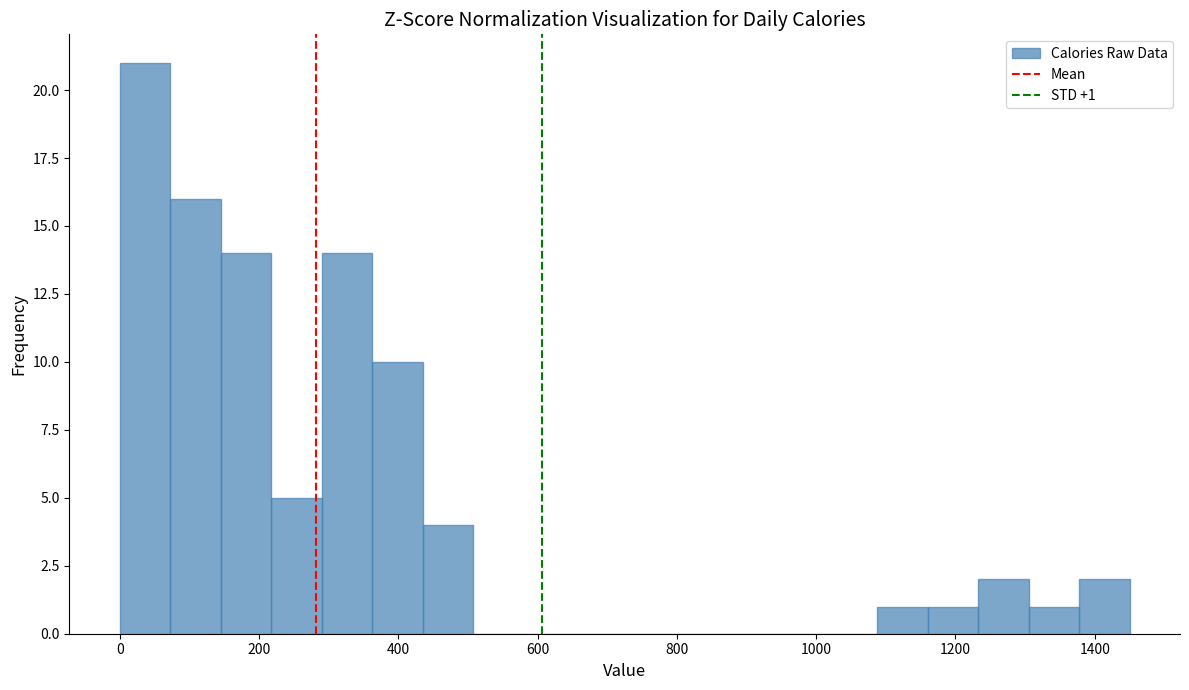

Read against the x-axis, roughly where is the centre of the tallest bar?

40